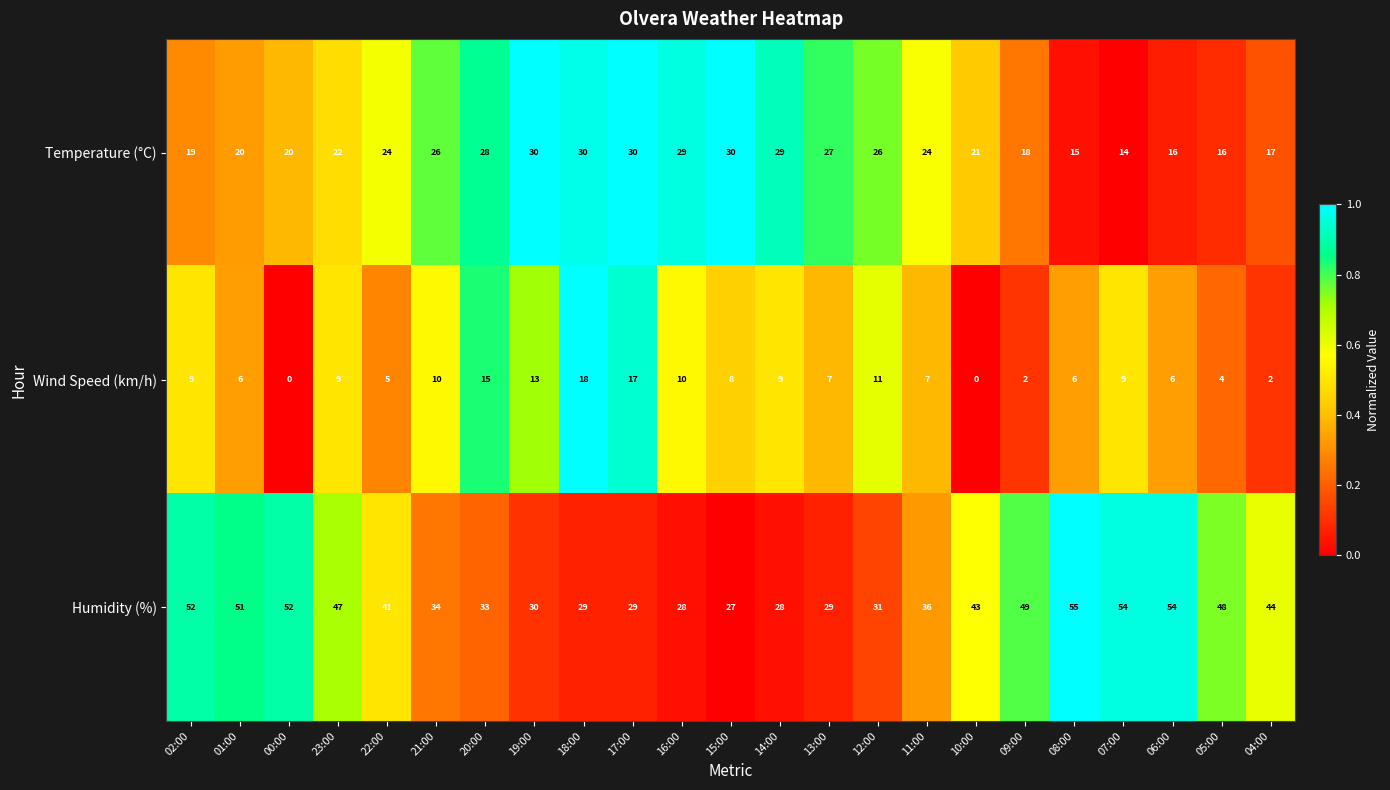

How many data points does each series have?

23